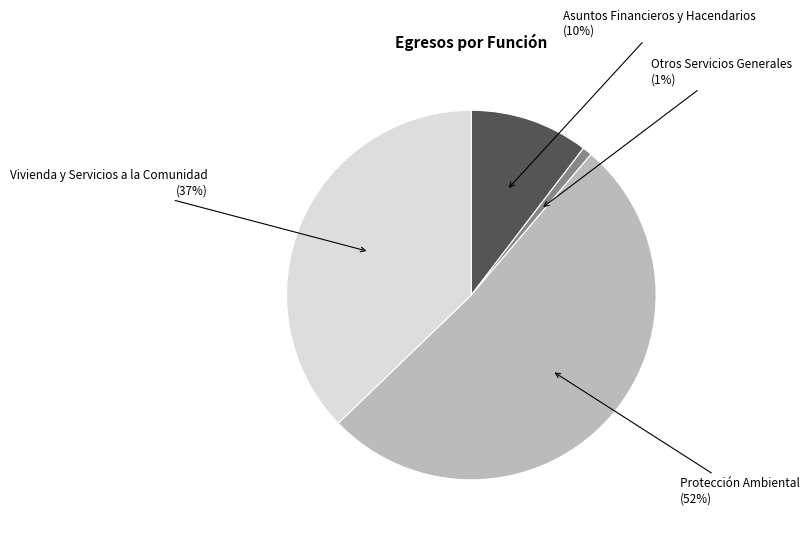

How many segments does this pie chart have?

4